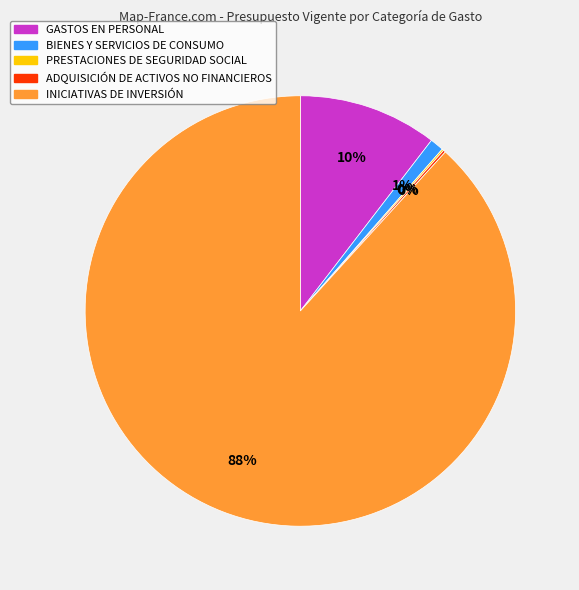

Is the sum of GASTOS EN PERSONAL and INICIATIVAS DE INVERSIÓN greater than half?

Yes